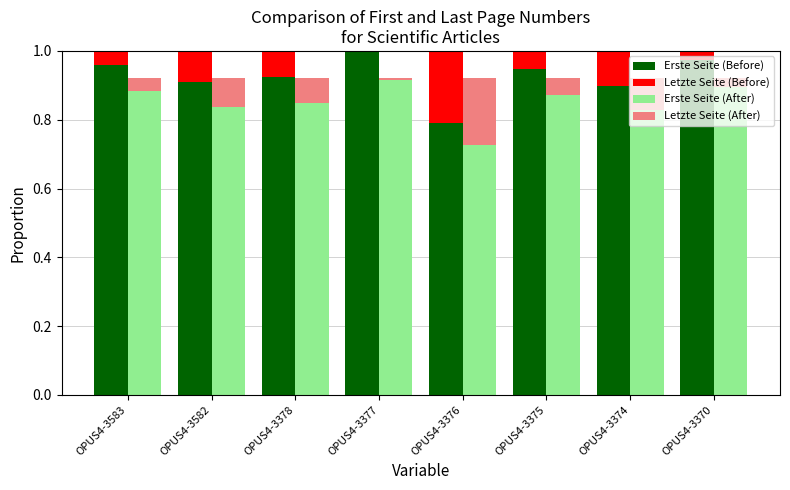

Is it true that Letzte Seite (After) equals 0.0 at OPUS4-3370?

False